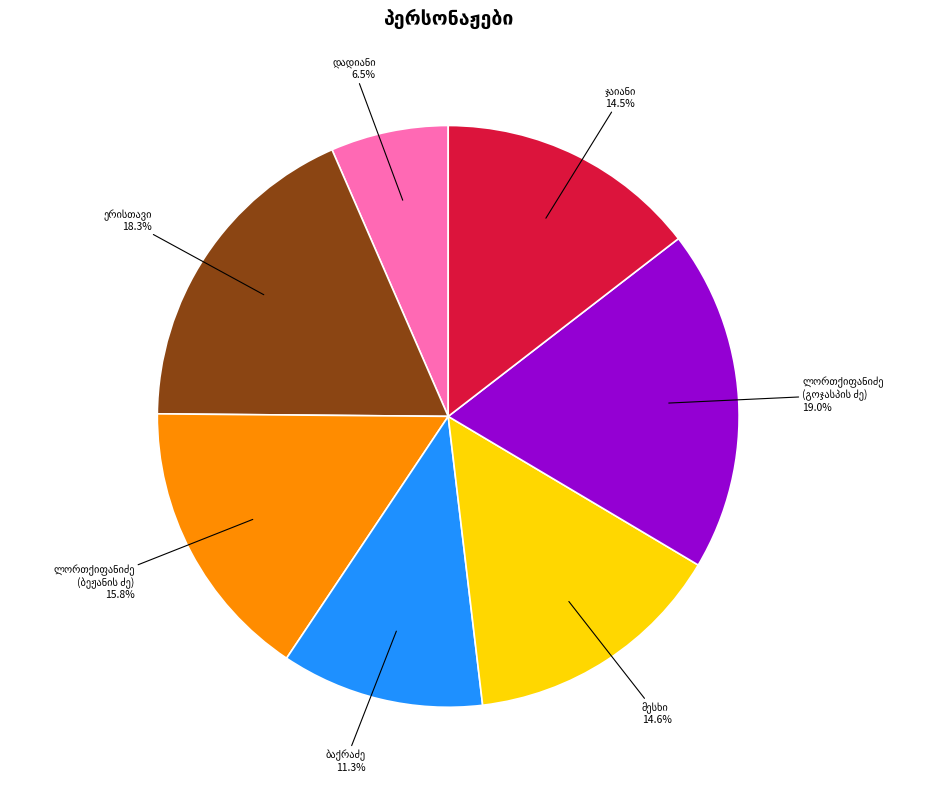

To the nearest percent, what is the difference between the largest and smallest slice percentages?

12%